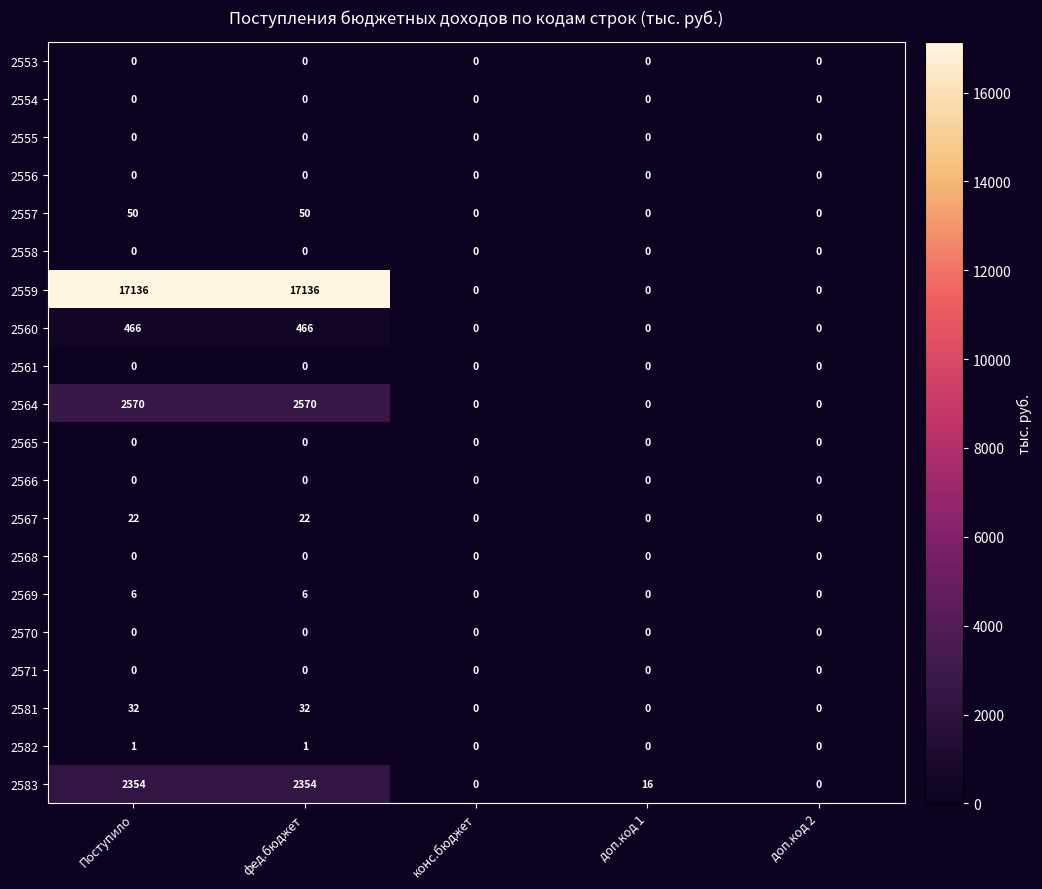

What is the difference between the 2559 values at Поступило and доп.код 2?

17136